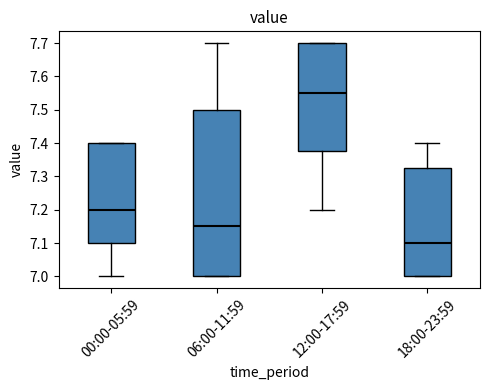

Reading left to right, transcribe this box plot: for each box, give where its median line is, the range the box spans, and where its two whiskers end, as read against the y-axis. The values are not printed on the chart, so give them approximately, as read against the axis.

00:00-05:59: median 7.20, box 7.10 to 7.40, whiskers 7.00 to 7.40
06:00-11:59: median 7.15, box 7.00 to 7.50, whiskers 7.00 to 7.70
12:00-17:59: median 7.55, box 7.38 to 7.70, whiskers 7.20 to 7.70
18:00-23:59: median 7.10, box 7.00 to 7.33, whiskers 7.00 to 7.40